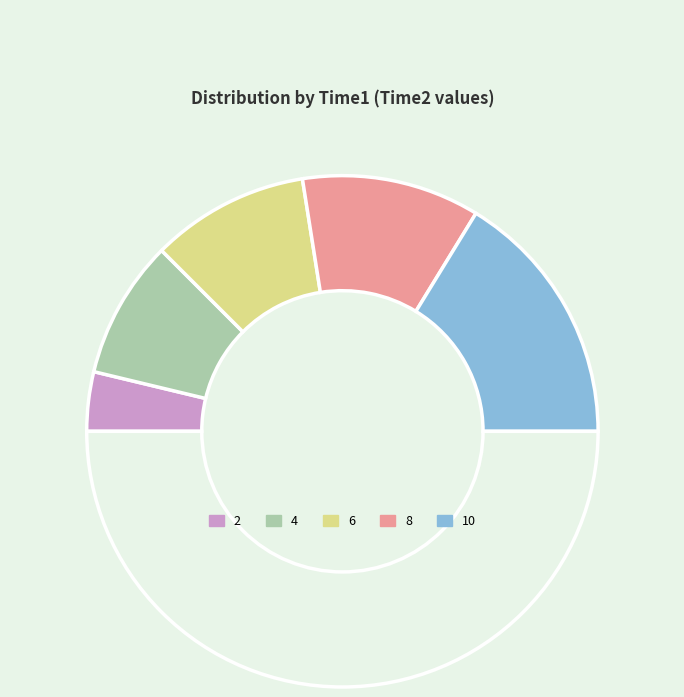

What is the smallest slice in the pie chart?

2